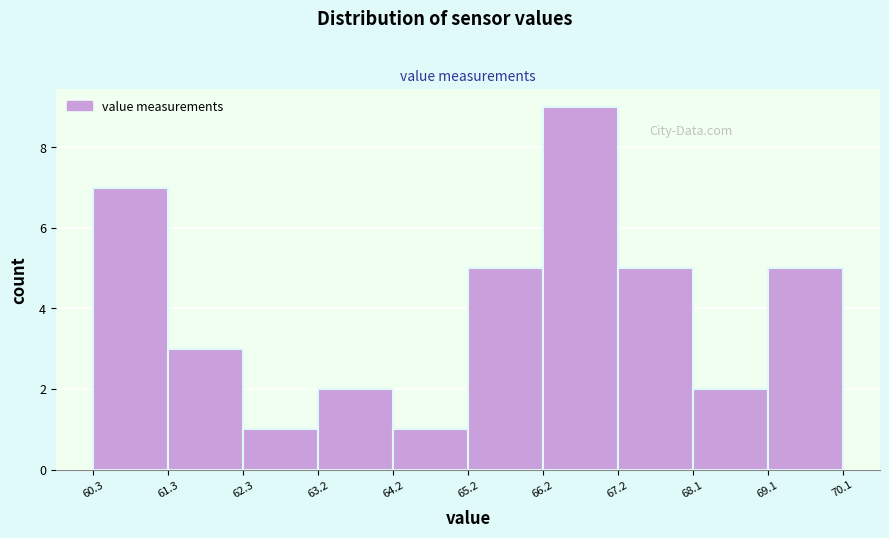

Which range on the x-axis has the tallest bar?

66.2 to 67.2